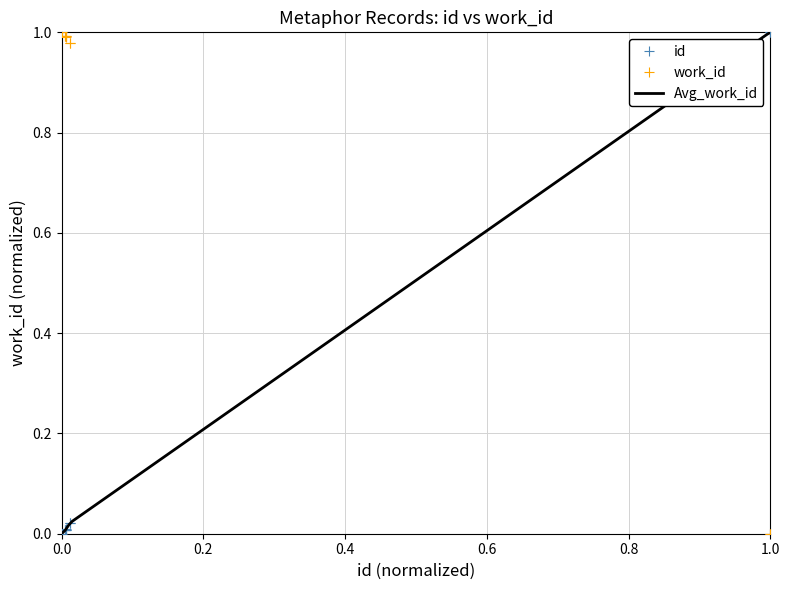

True or false: id has a value of 0.0 at 15340.

True